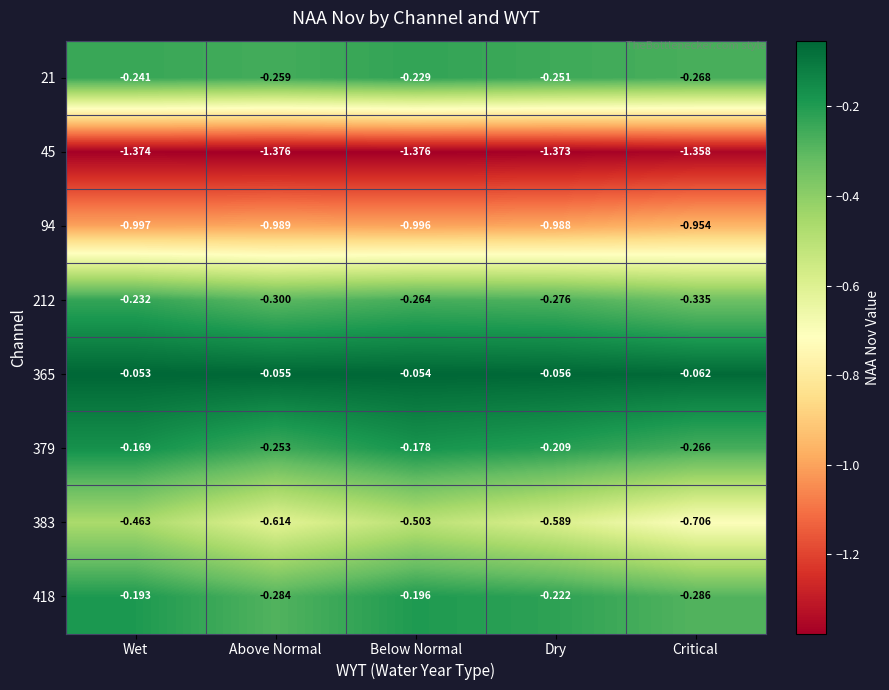

At which category is the sum across all series the highest?

Wet